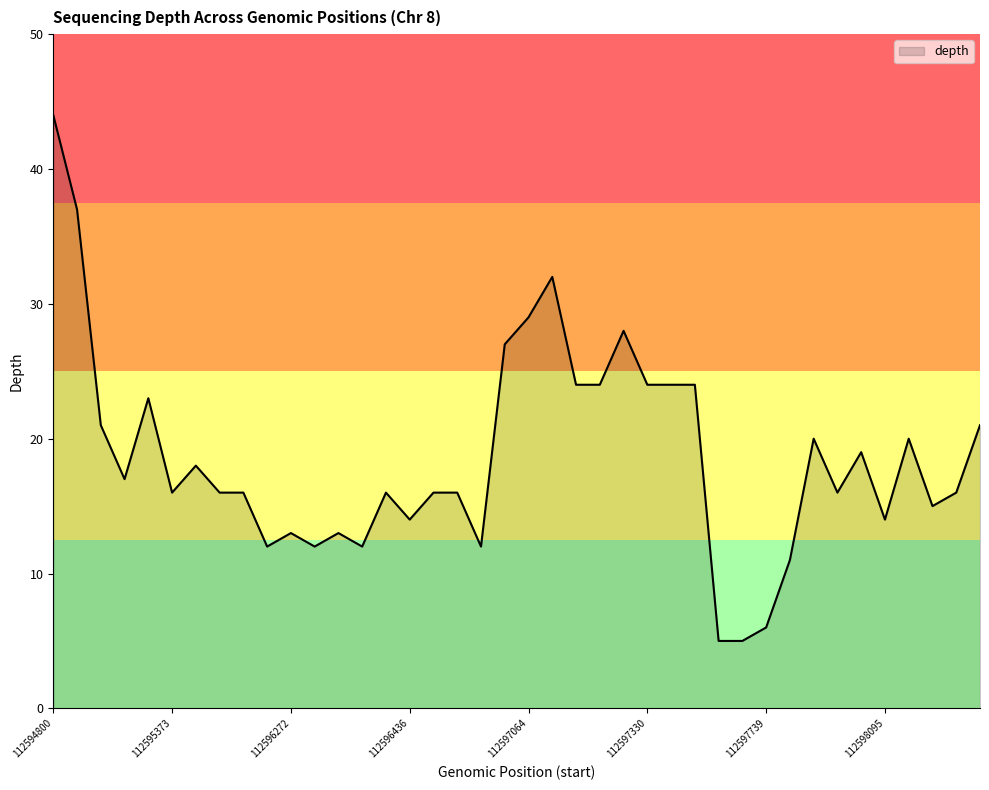

What is the difference between the maximum and minimum values?

39